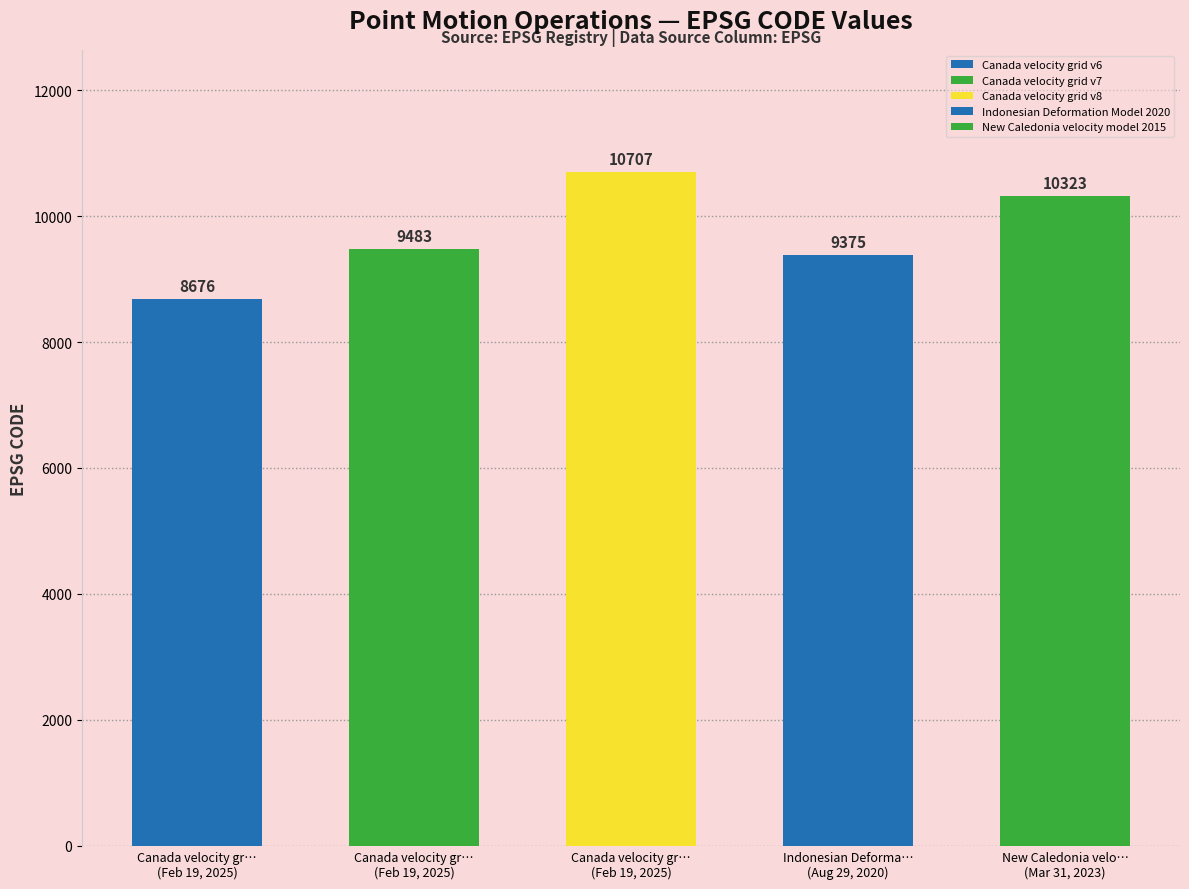

At which category does the chart reach its minimum across all series?

Canada velocity grid v6